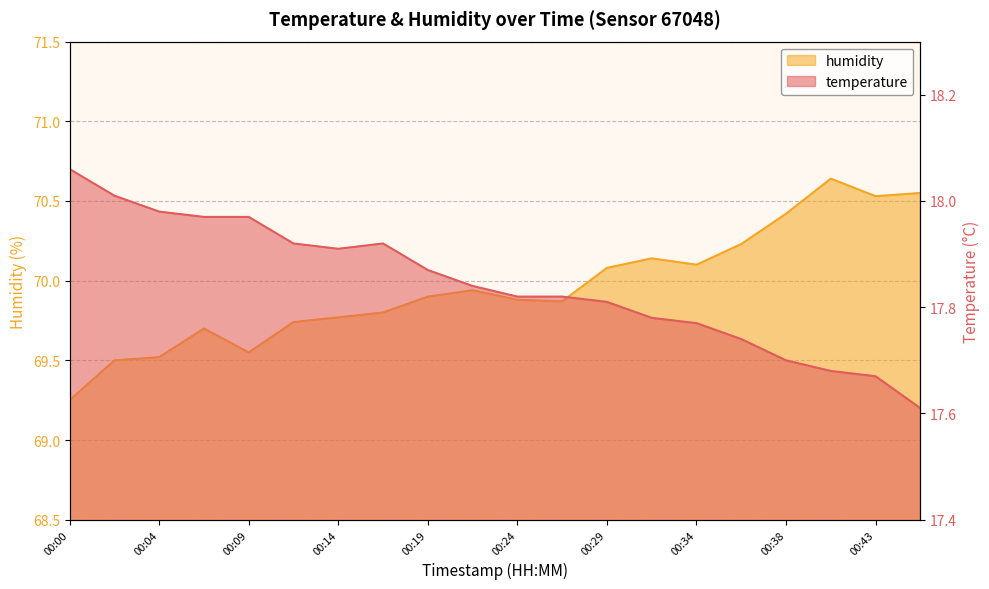

What is the spread (max minus min) of values at 00:07?

51.7